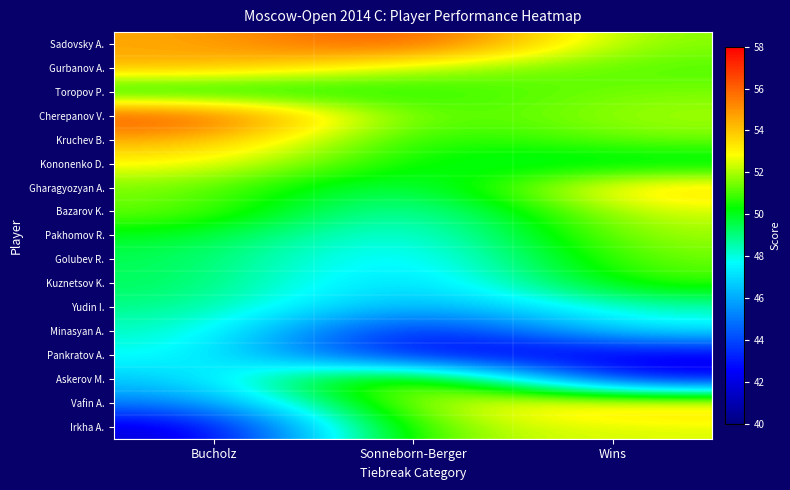

Which series changed the most between Bucholz and Sonneborn-Berger?

Irkha A.